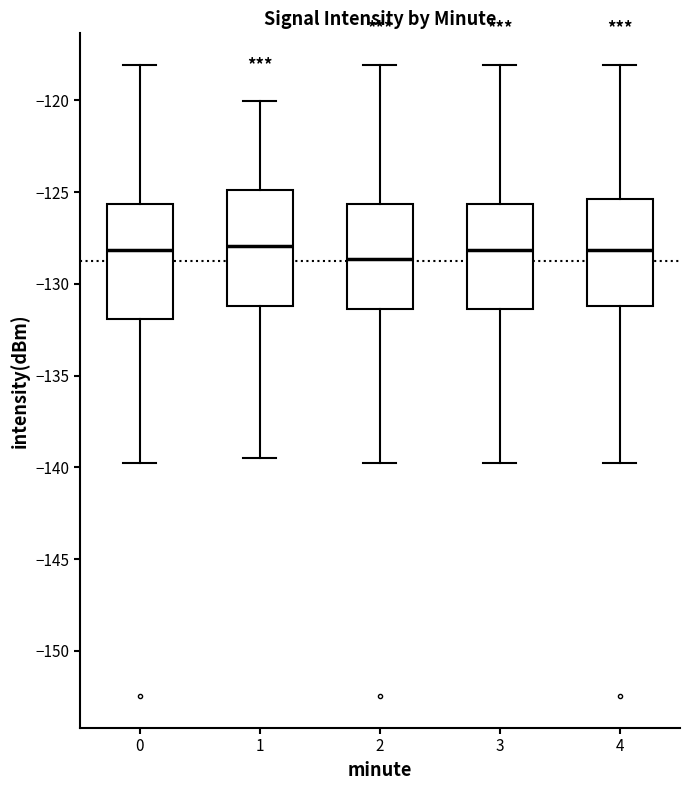

Where does the upper whisker of the box at x = 4 end on the y-axis? The values are not printed on the chart, so give them approximately, as read against the axis.

-118.0